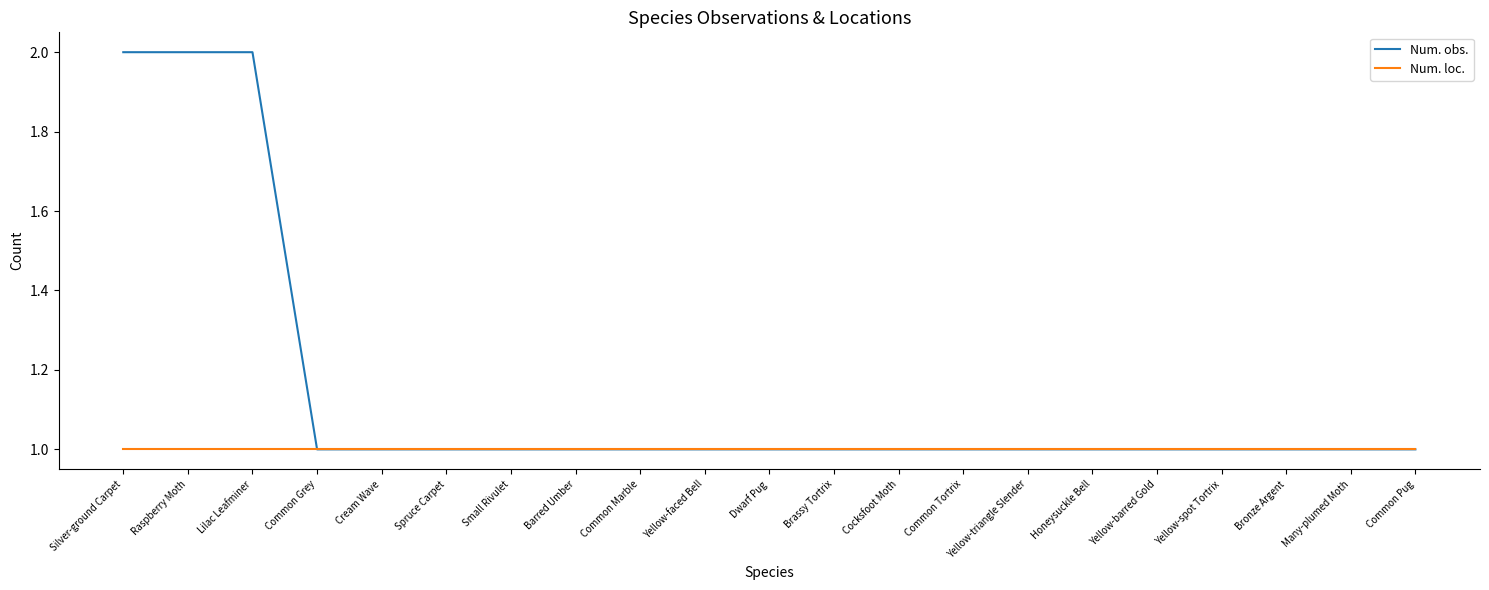

Reading left to right, extract all data points from this chart.

Num. obs.: Silver-ground Carpet=2	Raspberry Moth=2	Lilac Leafminer=2	Common Grey=1	Cream Wave=1	Spruce Carpet=1	Small Rivulet=1	Barred Umber=1	Common Marble=1	Yellow-faced Bell=1	Dwarf Pug=1	Brassy Tortrix=1	Cocksfoot Moth=1	Common Tortrix=1	Yellow-triangle Slender=1	Honeysuckle Bell=1	Yellow-barred Gold=1	Yellow-spot Tortrix=1	Bronze Argent=1	Many-plumed Moth=1	Common Pug=1
Num. loc.: Silver-ground Carpet=1	Raspberry Moth=1	Lilac Leafminer=1	Common Grey=1	Cream Wave=1	Spruce Carpet=1	Small Rivulet=1	Barred Umber=1	Common Marble=1	Yellow-faced Bell=1	Dwarf Pug=1	Brassy Tortrix=1	Cocksfoot Moth=1	Common Tortrix=1	Yellow-triangle Slender=1	Honeysuckle Bell=1	Yellow-barred Gold=1	Yellow-spot Tortrix=1	Bronze Argent=1	Many-plumed Moth=1	Common Pug=1